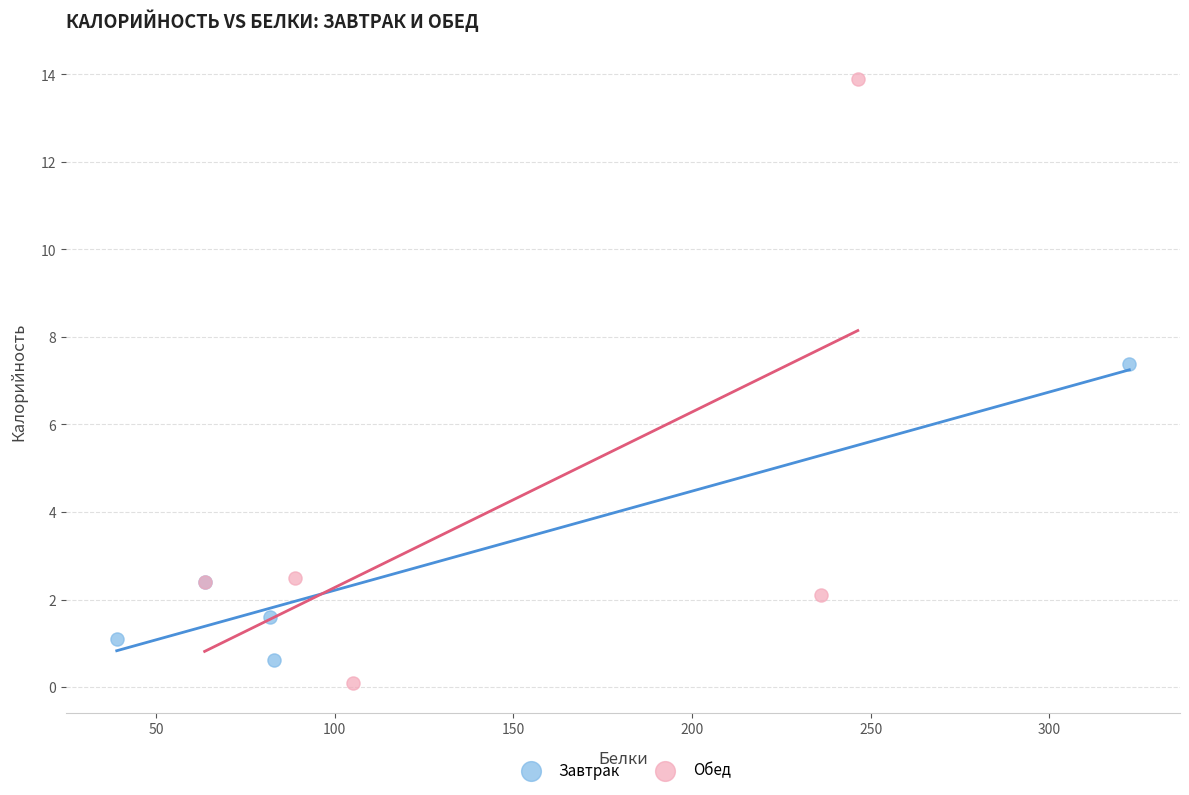

What are all the series names shown in the legend?

Завтрак, Обед